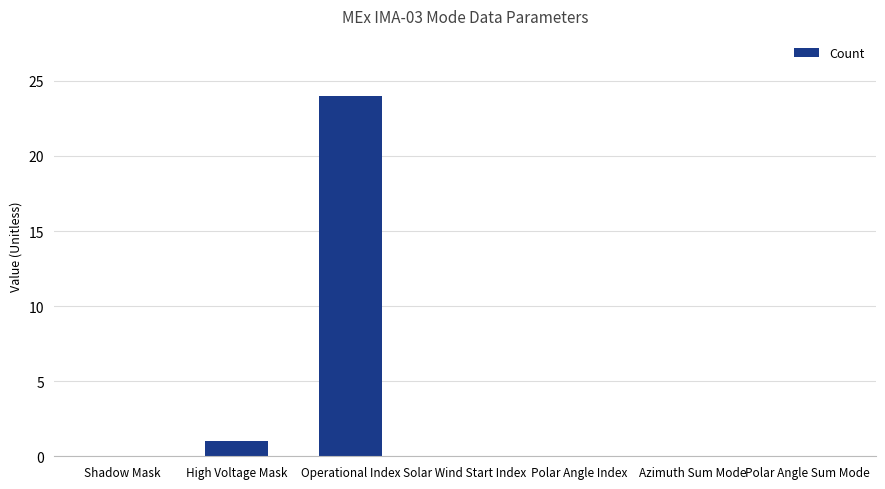

Reading left to right, extract all data points from this chart.

0	1	24	0	0	0	0